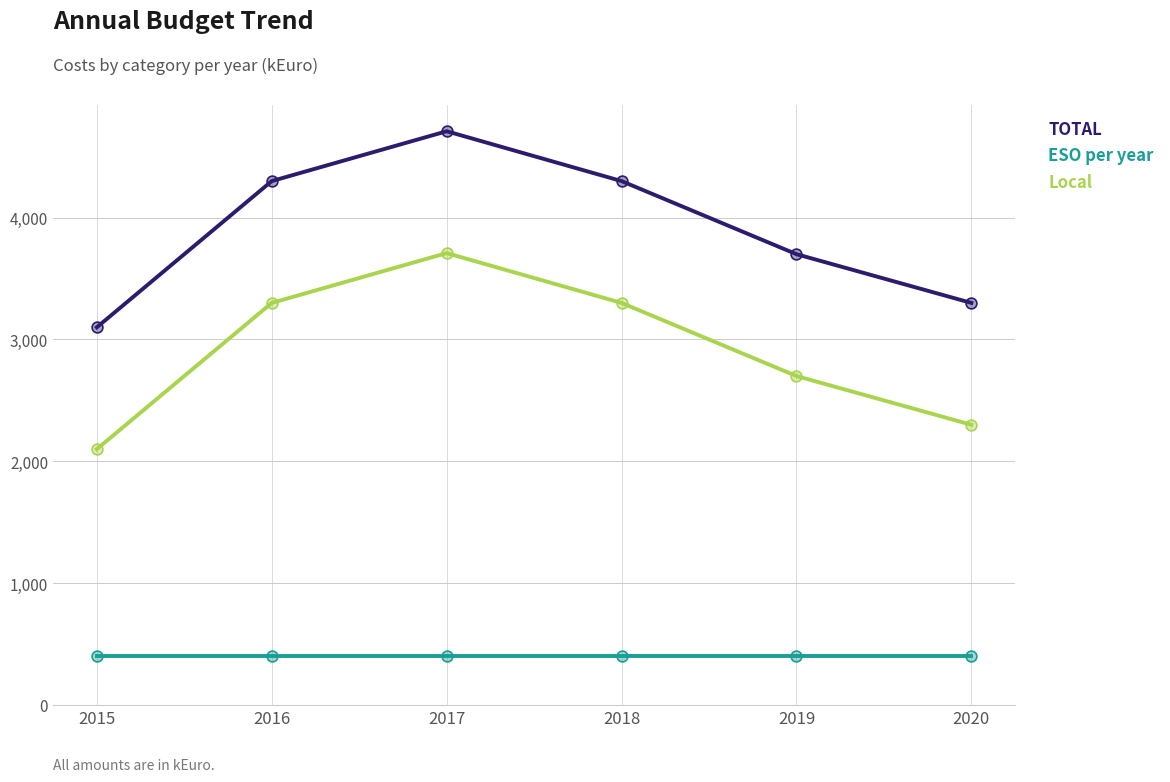

Is the value of Local at 2016 greater than the value of TOTAL at 2017?

No